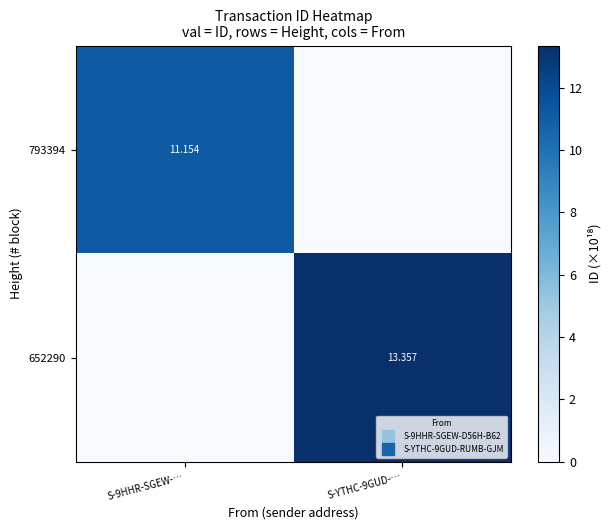

Which label corresponds to the smallest value in the chart?

S-YTHC-9GUD-…